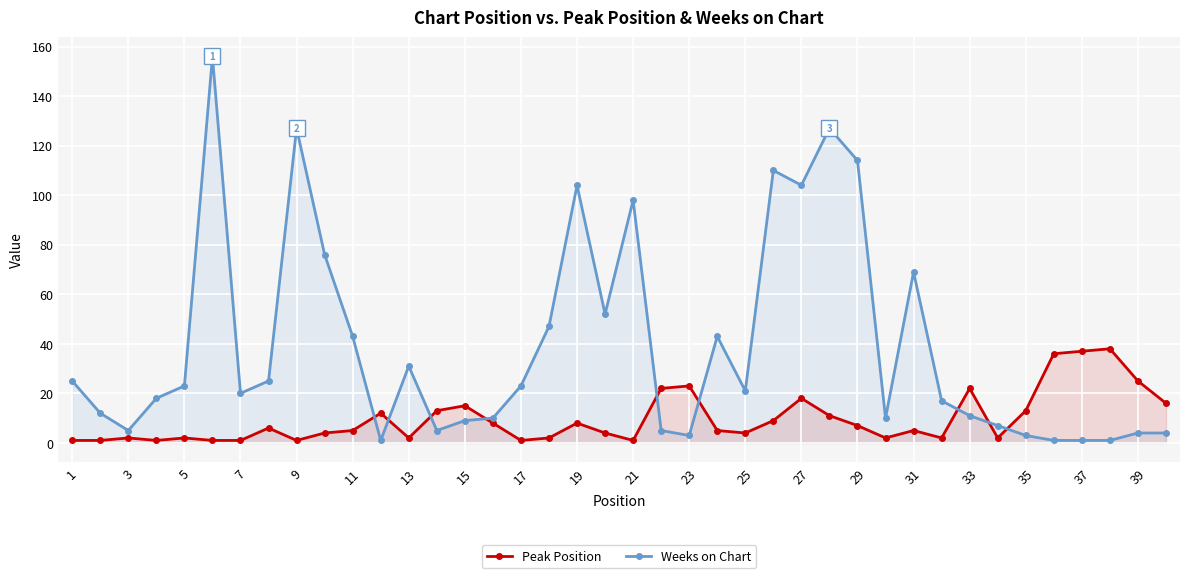

How many values in the Weeks on Chart series exceed 21?

19